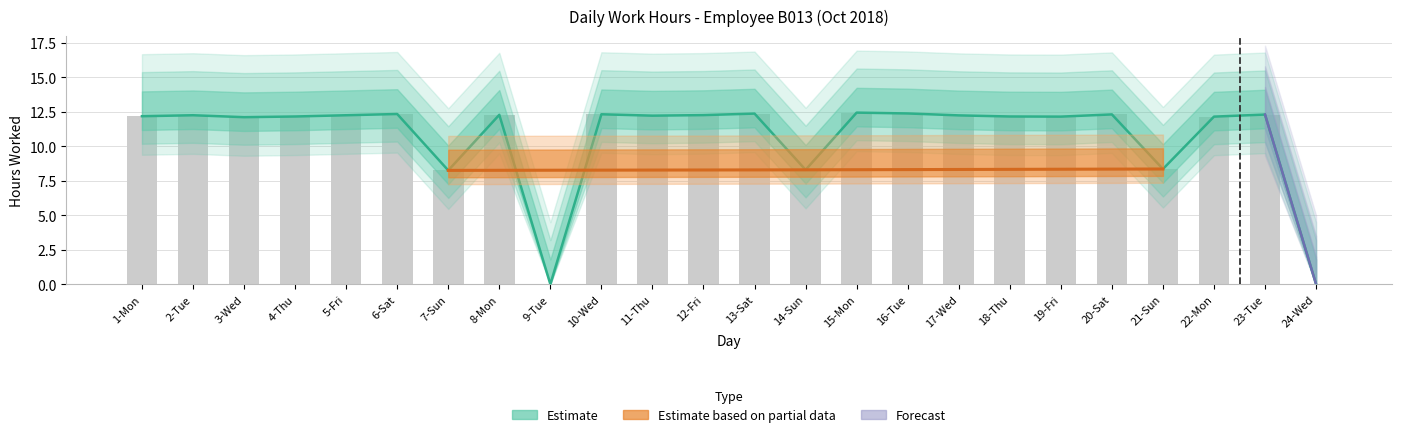

Which category has the highest value across all series?

15-Mon